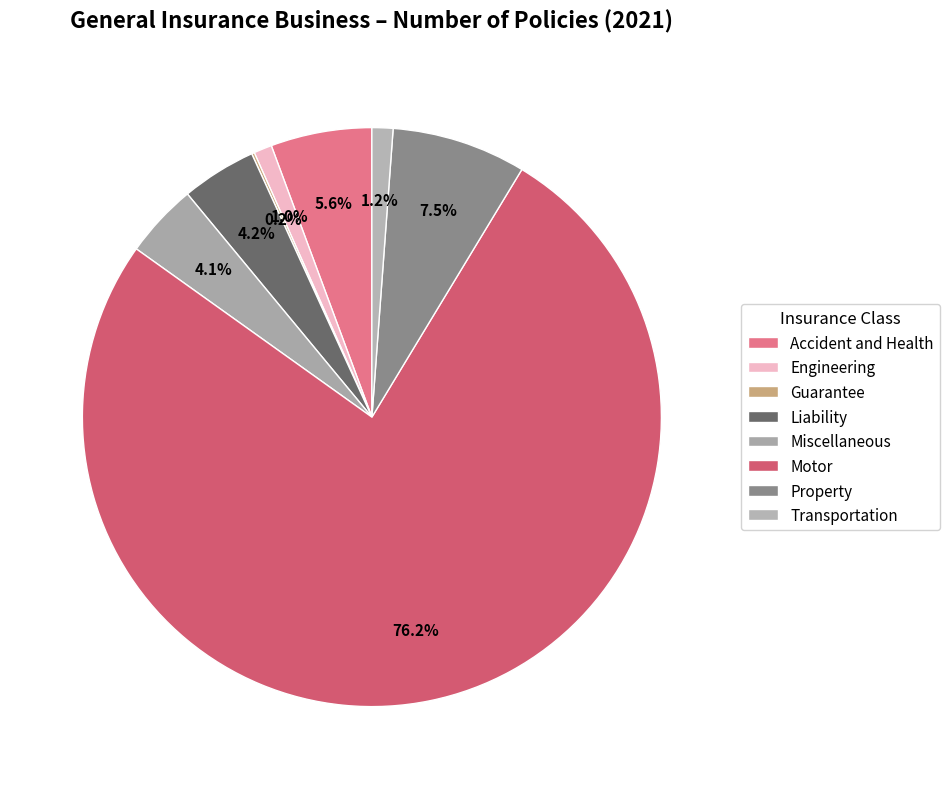

Is there a majority slice in this chart?

Yes